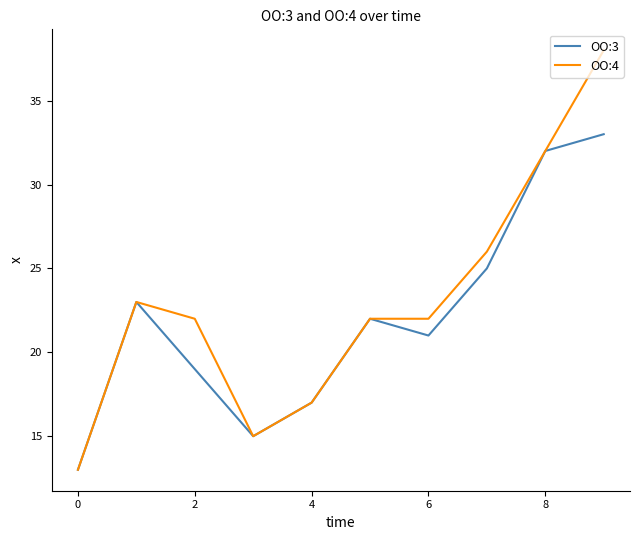

Which series has the largest range (max minus min)?

OO:4